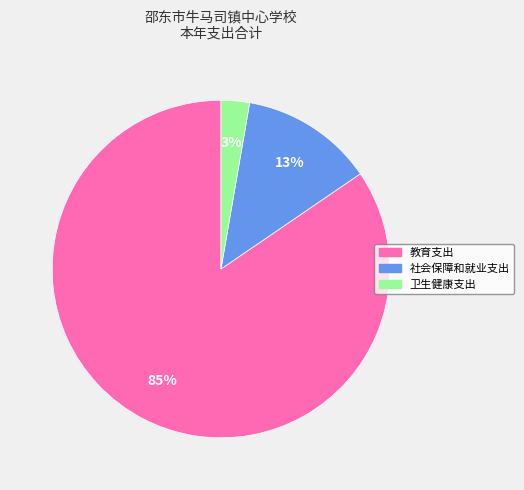

Do 社会保障和就业支出 and 卫生健康支出 together represent more than half of the pie?

No